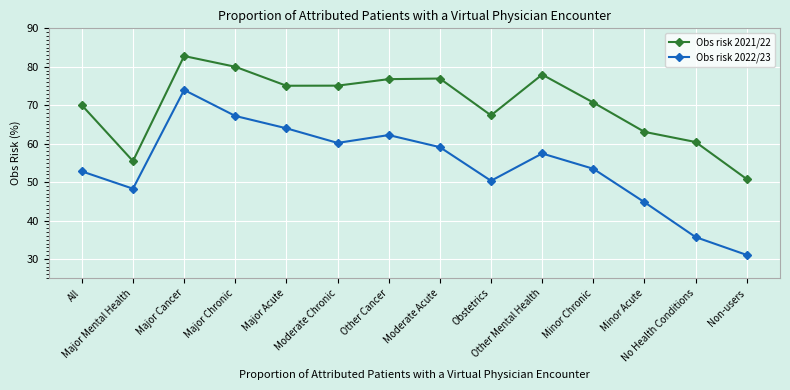

True or false: Obs risk 2022/23 and Obs risk 2021/22 intersect in this chart.

False